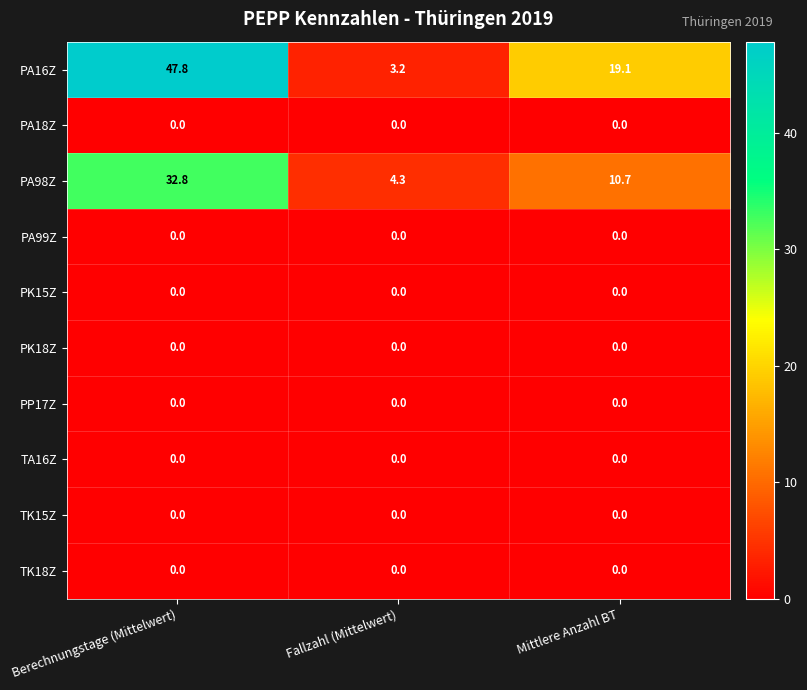

What is the sum of the PA98Z values at Mittlere Anzahl BT and Berechnungstage (Mittelwert)?

43.5